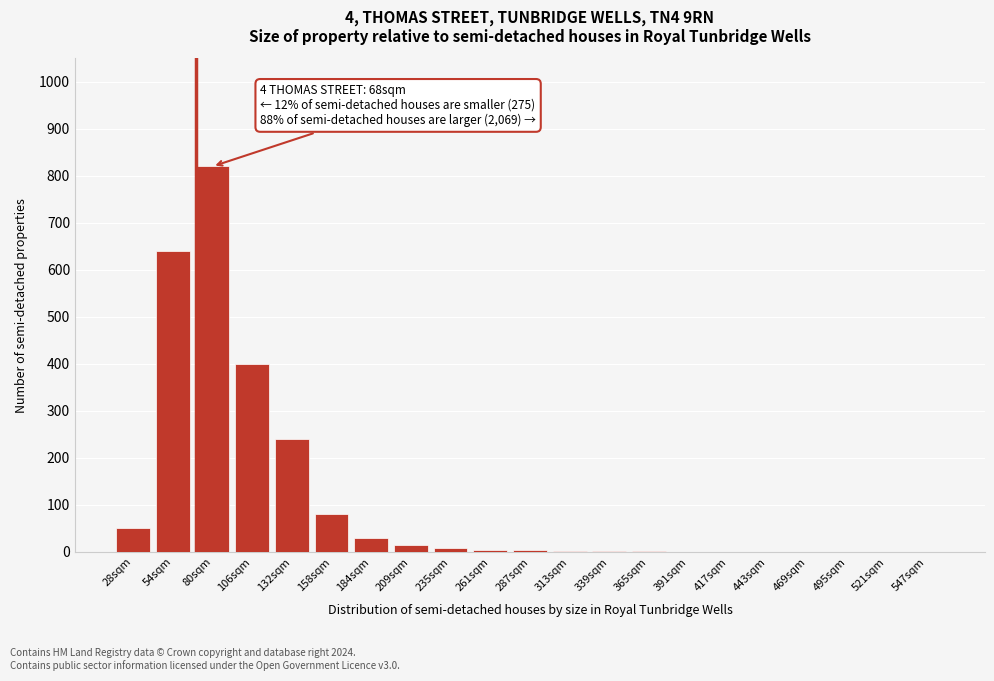

What is the change in value from 80sqm to 391sqm?

-820